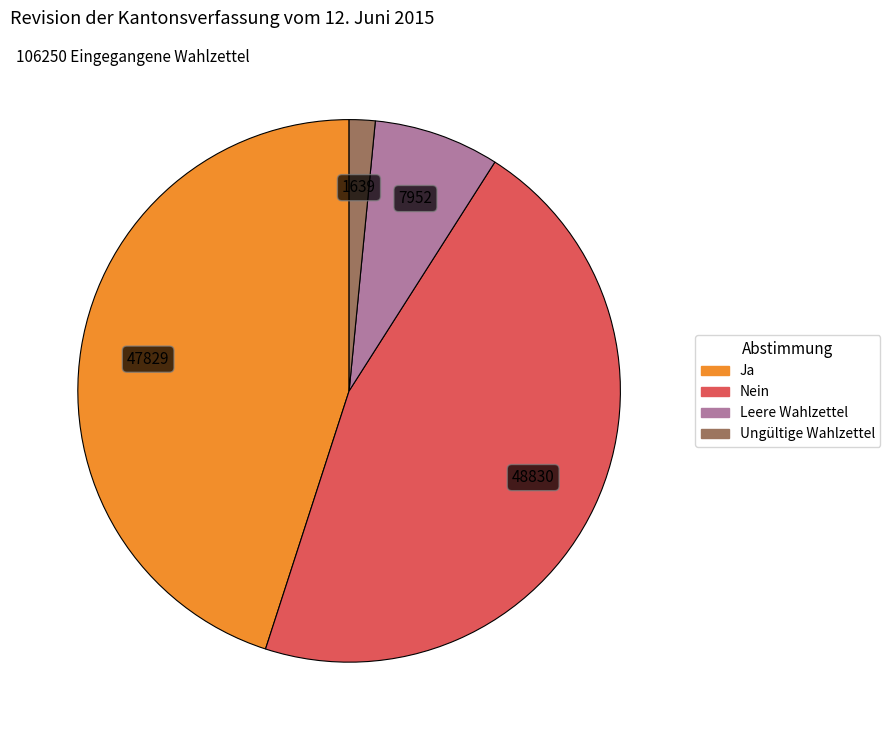

Count the number of slices in the pie.

4